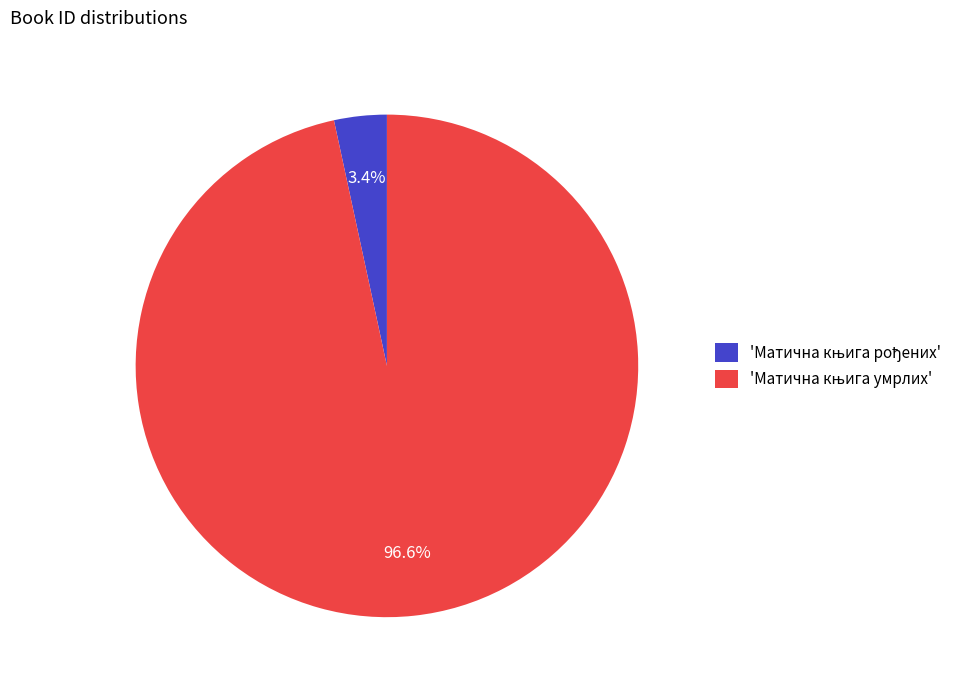

Is there a majority slice in this chart?

Yes